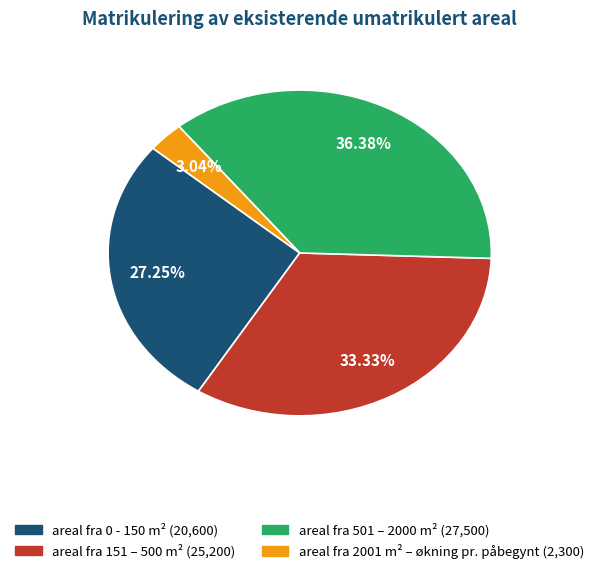

How much of the chart is everything except areal fra 151 – 500 m²?

66.7%